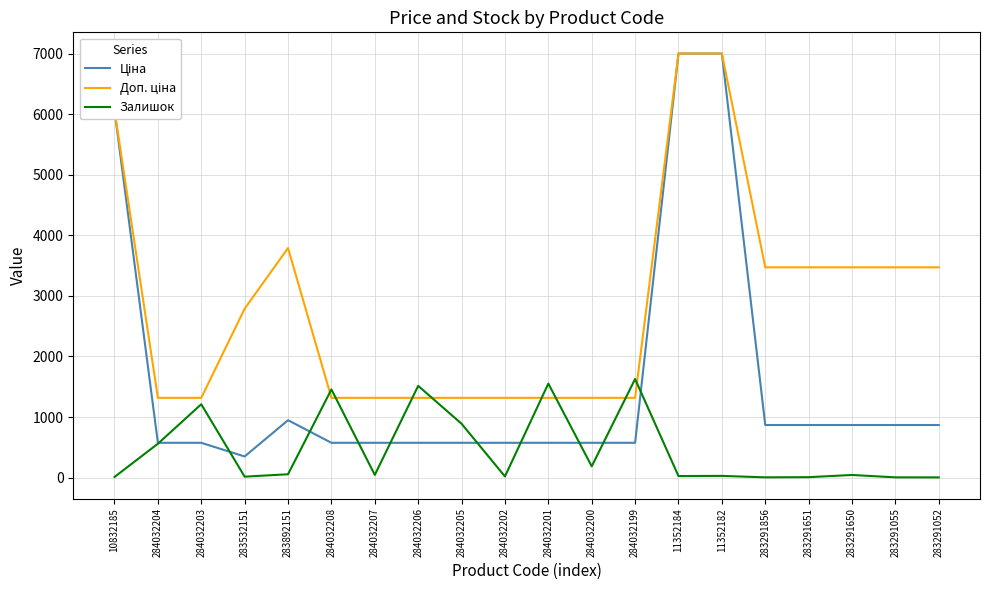

True or false: Залишок has a value of 1552.0 at 284032201.

True